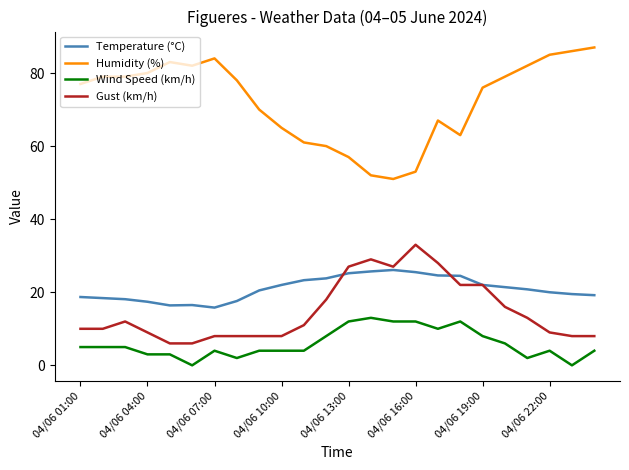

True or false: Wind Speed (km/h) has more than 0 interior local peaks.

True